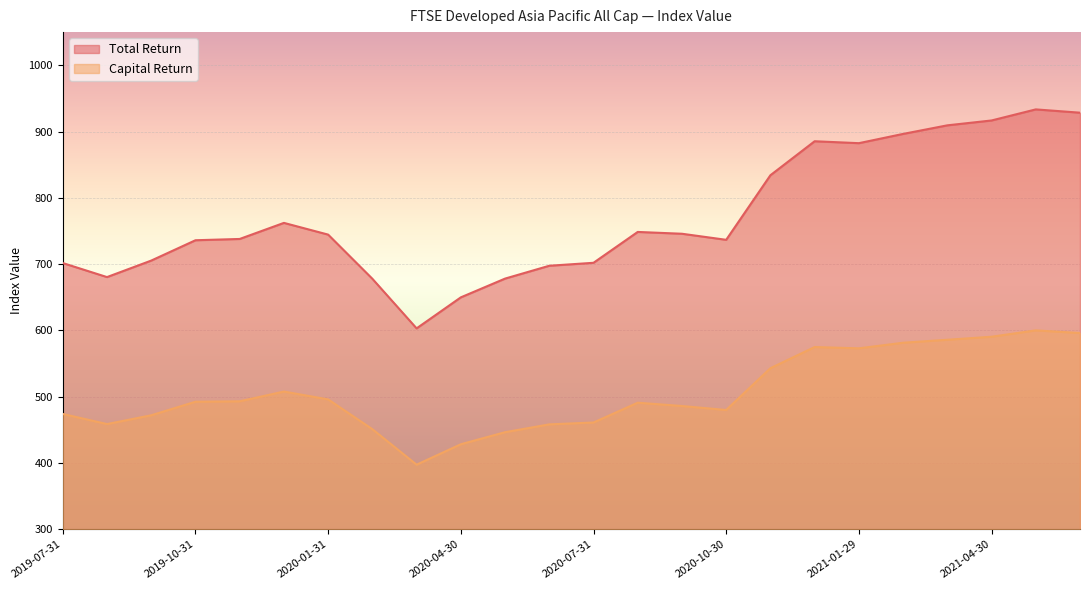

What is the spread (max minus min) of values at 2021-02-26?

315.0